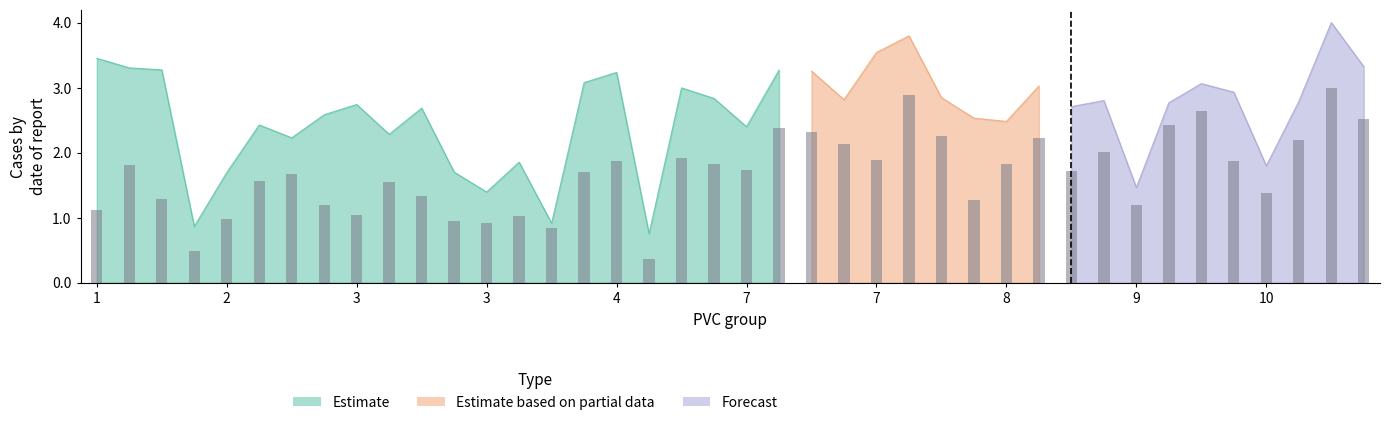

What is the value of the 10th bar from the left?

1.5